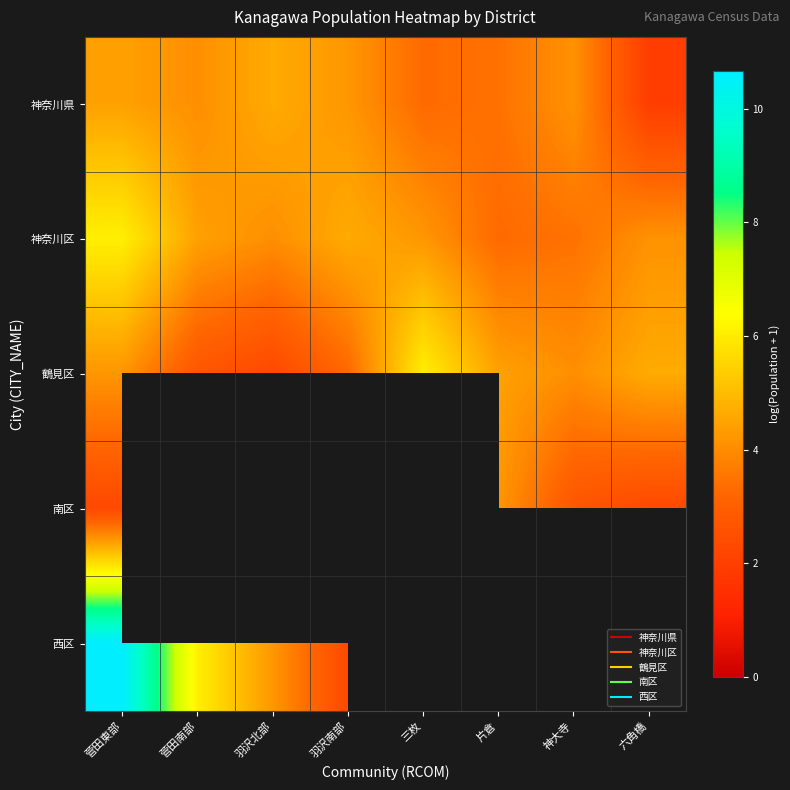

At which label is 鶴見区 closest to 4?

神大寺